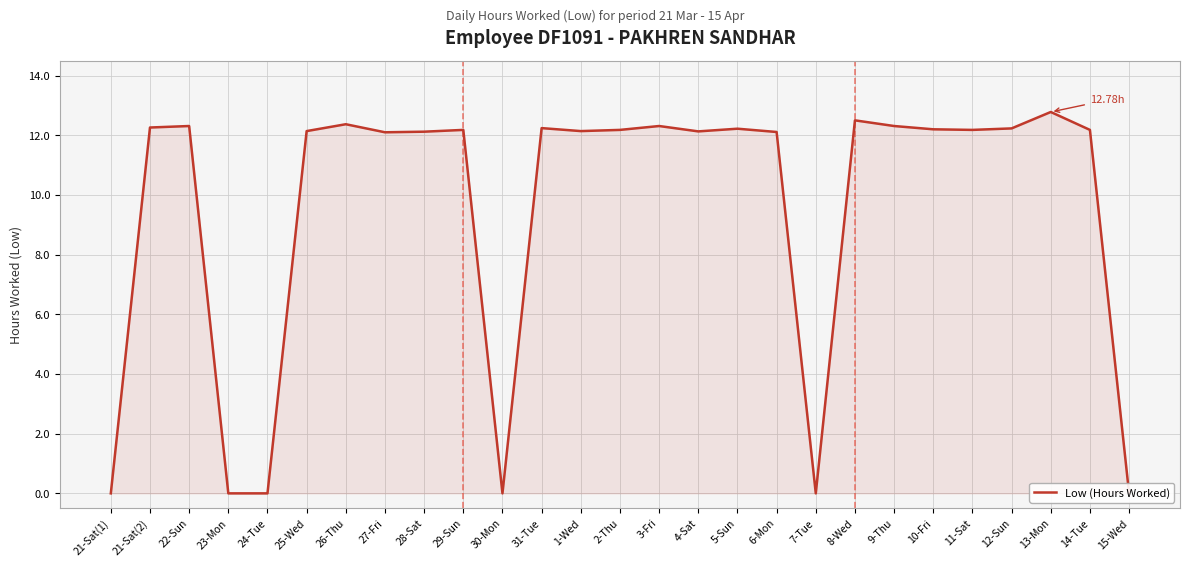

What is the label of the 4th point from the left?

23-Mon